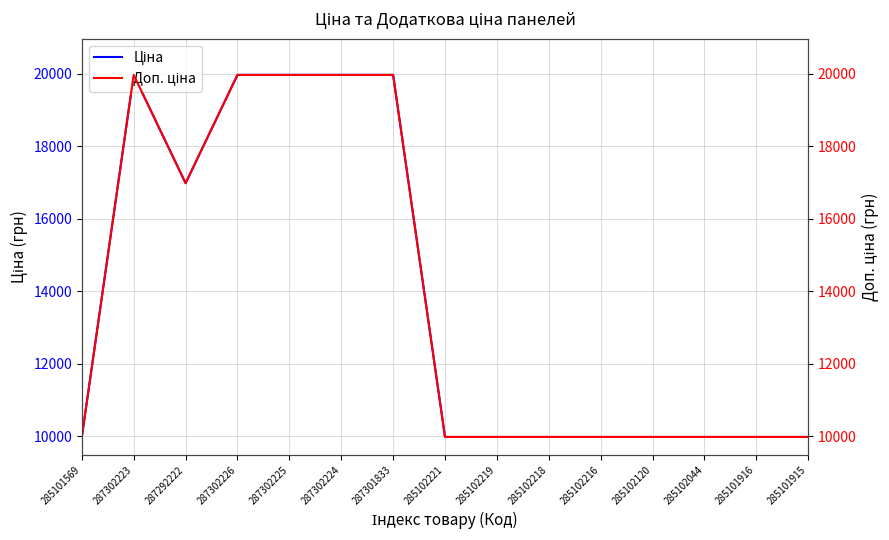

Reading left to right, list all the values displayed in this chart.

Ціна: 9975.0	19964.2	16976.3	19964.2	19964.2	19964.2	19964.2	9975.0	9975.0	9975.0	9975.0	9975.0	9975.0	9975.0	9975.0
Доп. ціна: 9975.0	19964.2	16976.3	19964.2	19964.2	19964.2	19964.2	9975.0	9975.0	9975.0	9975.0	9975.0	9975.0	9975.0	9975.0